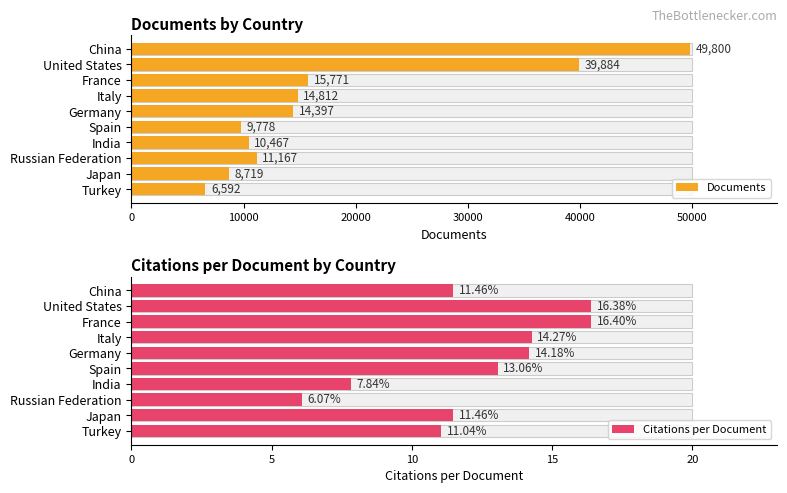

What is the difference between the Citations per Document values at 8 and 7?

5.4